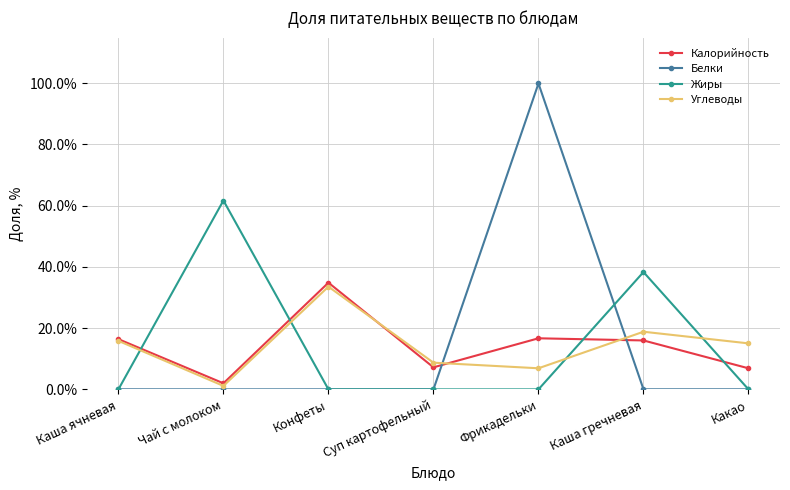

Reading left to right, extract all data points from this chart.

Калорийность: 0.2	0.0	0.3	0.1	0.2	0.2	0.1
Белки: 0.0	0.0	0.0	0.0	1.0	0.0	0.0
Жиры: 0.0	0.6	0.0	0.0	0.0	0.4	0.0
Углеводы: 0.2	0.0	0.3	0.1	0.1	0.2	0.2